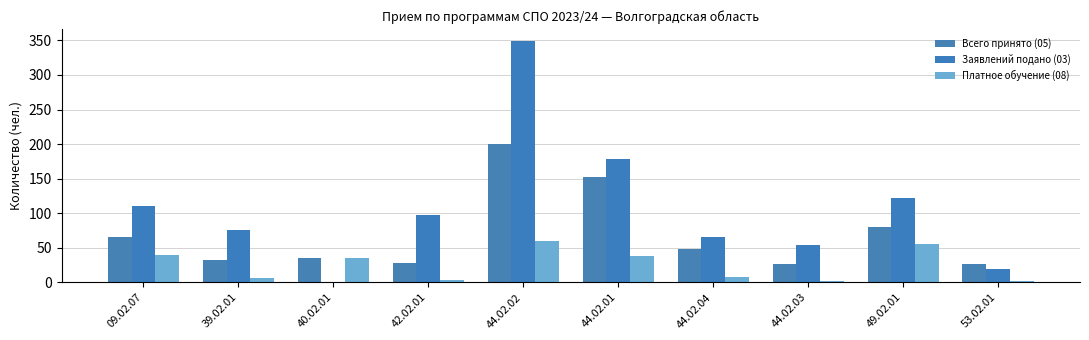

Which has a higher value, 42.02.01 or 44.02.02?

44.02.02